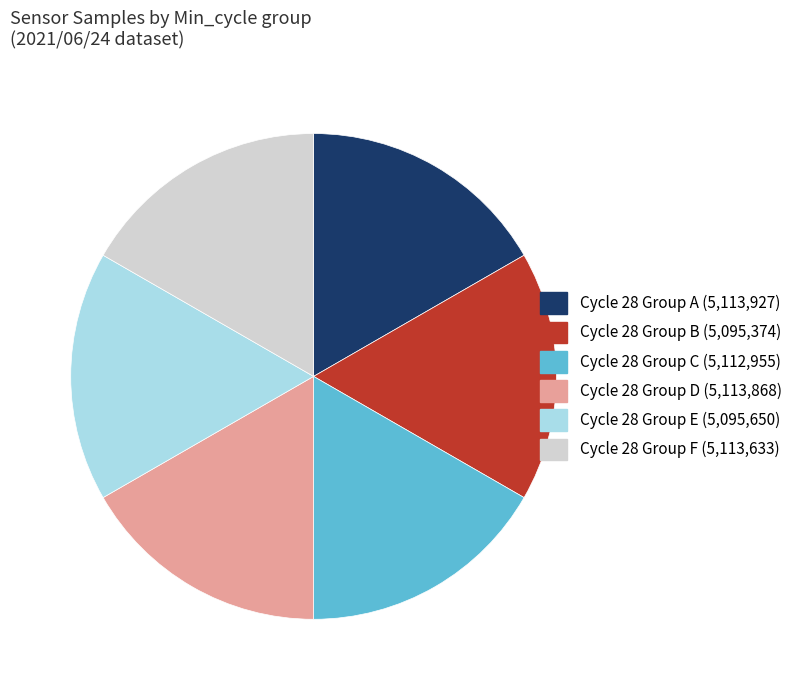

Is there a majority slice in this chart?

No